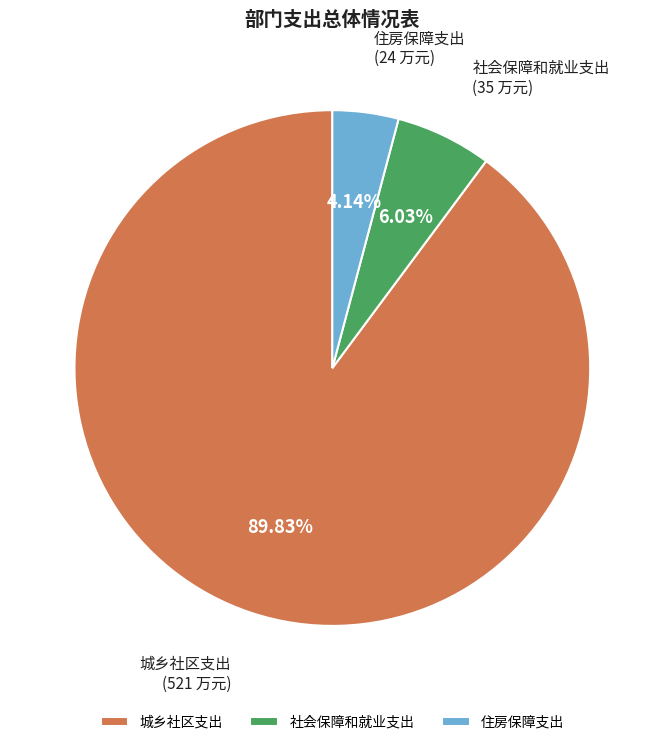

How much of the chart is everything except 城乡社区支出?

10.2%